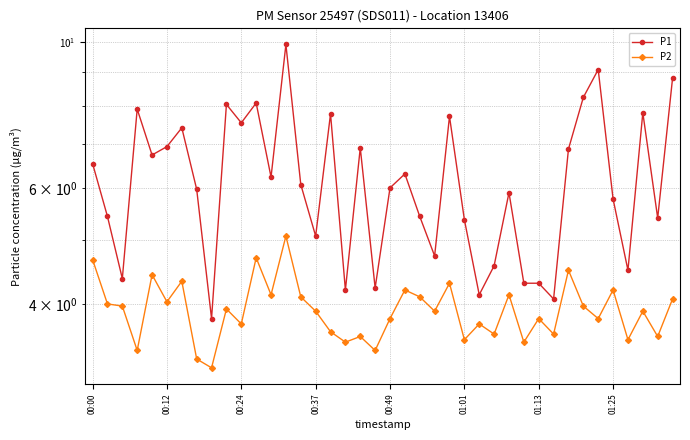

What is the label of the 4th point from the right?

36